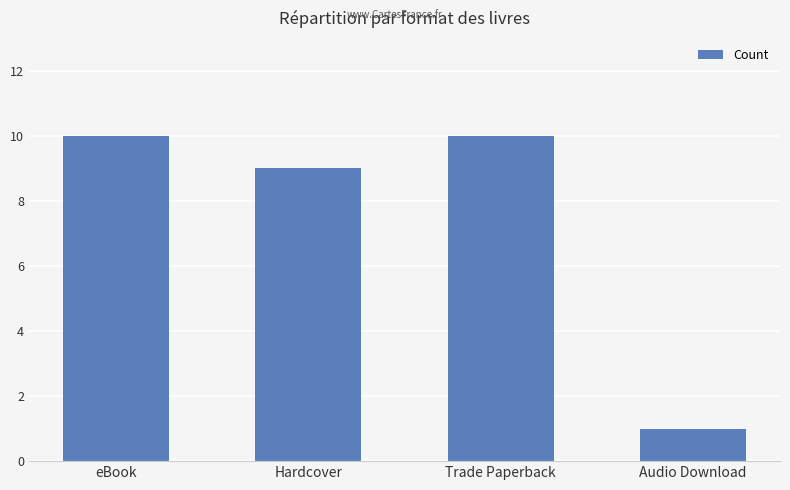

What position from the left is Audio Download?

4